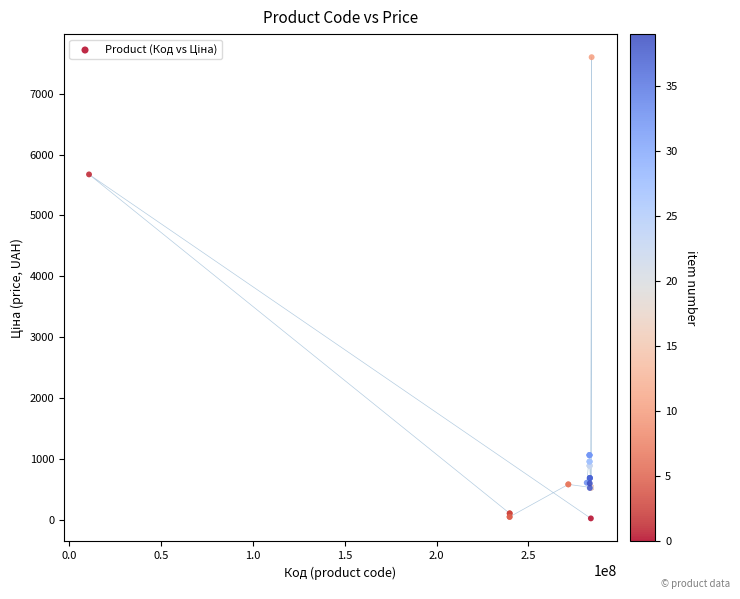

What Y value in the scatter plot is closest to 3814?

5673.8